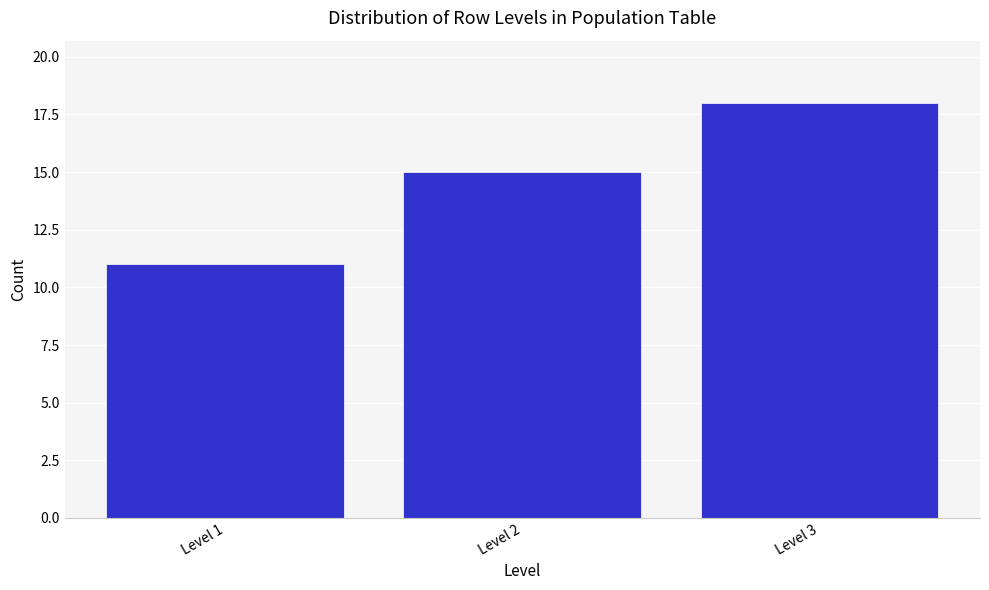

Reading left to right, list all the values displayed in this chart.

Level 1=11	Level 2=15	Level 3=18